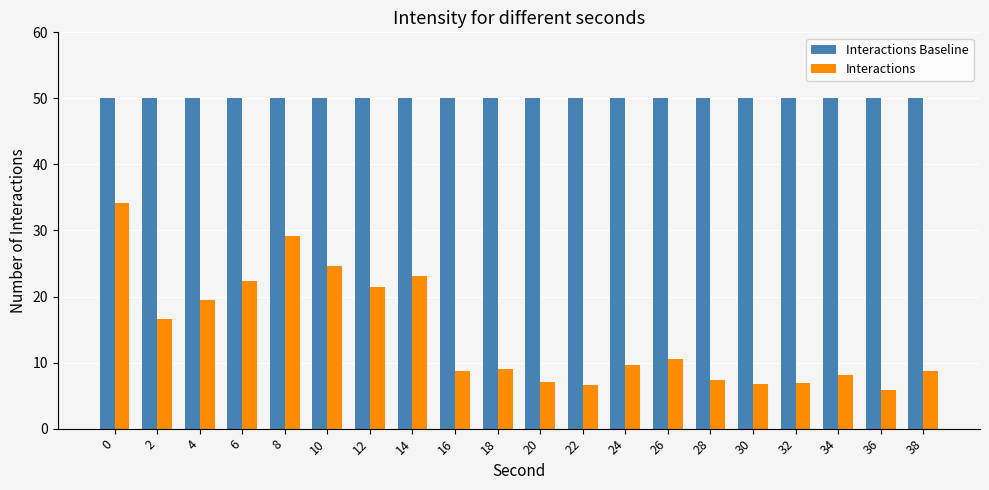

True or false: Interactions has a value of 23.1 at 14.

True